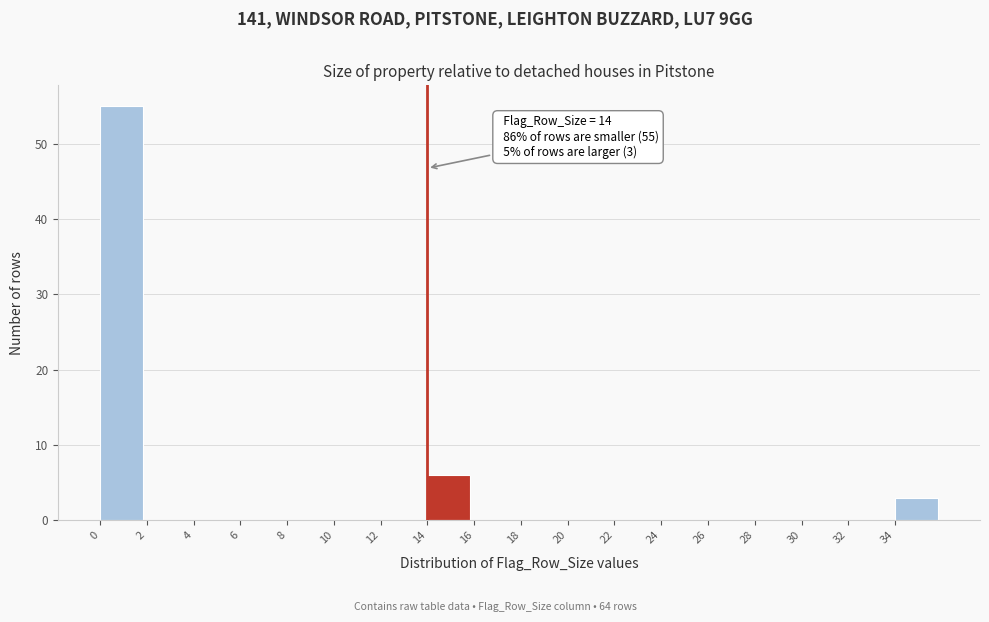

Over which range of the x-axis is the bar tallest?

0 to 2